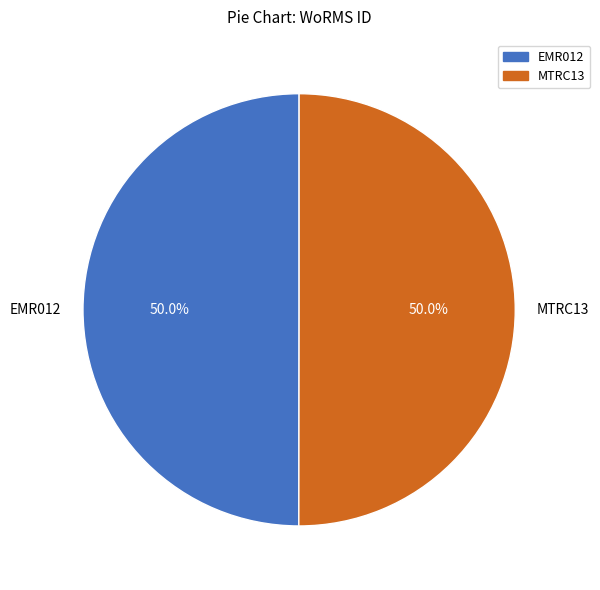

How many segments does this pie chart have?

2